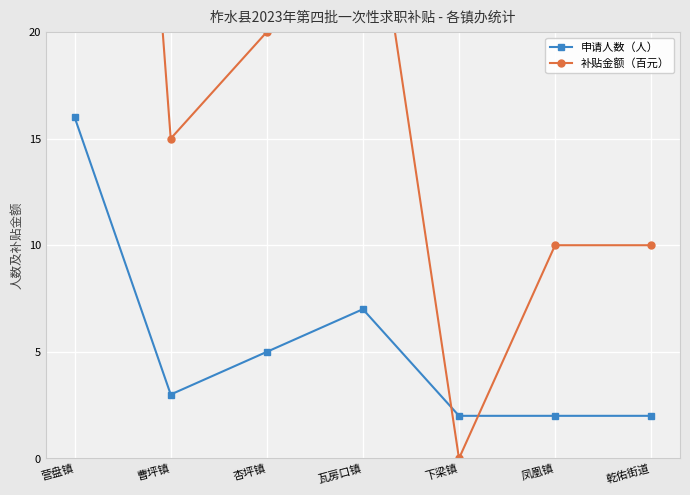

Is the value of 补贴金额（百元） at 乾佑街道 greater than the value of 申请人数（人） at 凤凰镇?

Yes